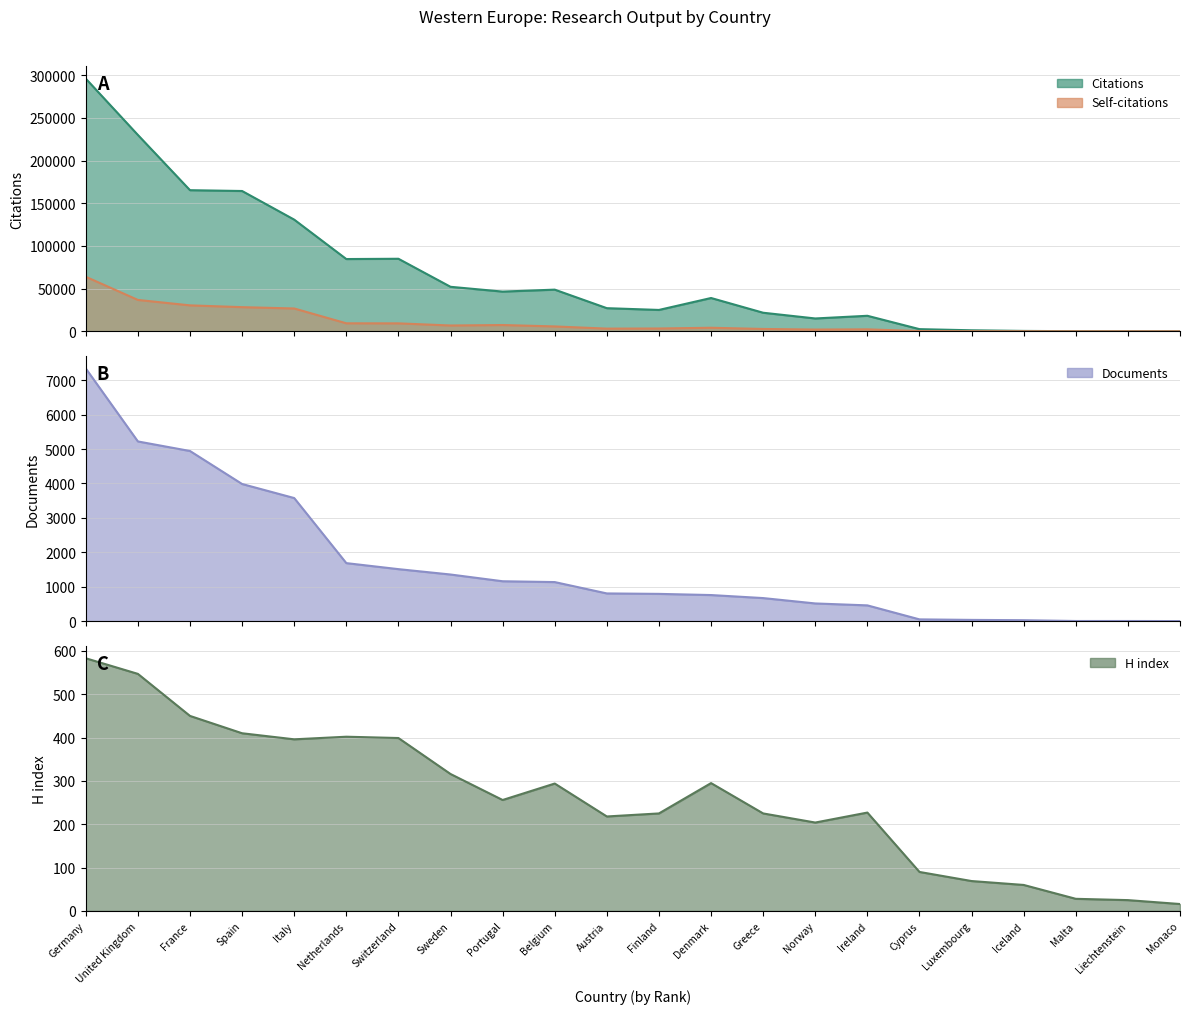

How many values in the Documents series are below 805?

11